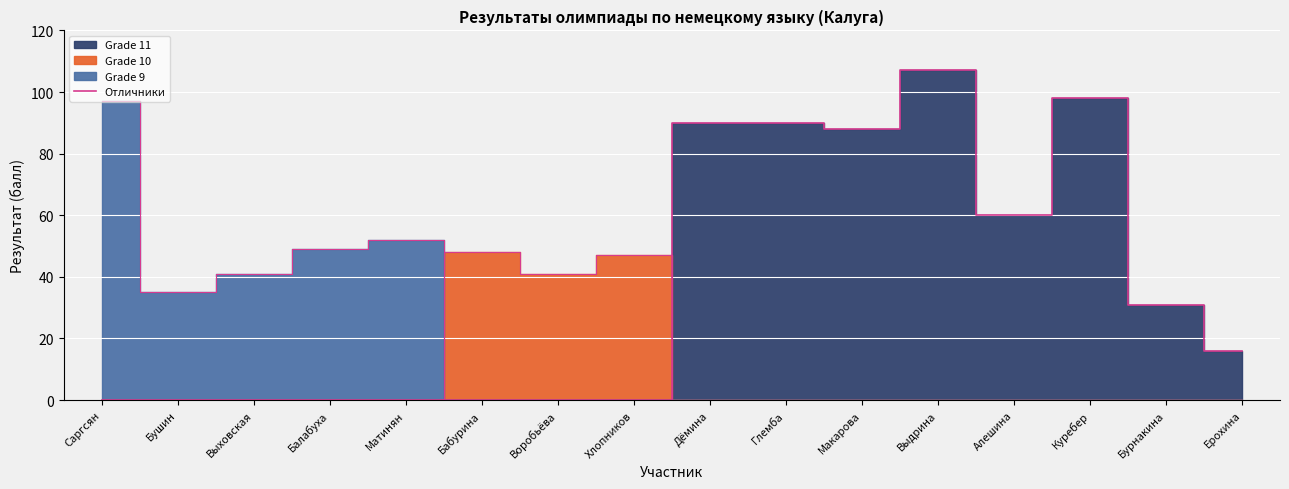

The value at Ерохина is 16. True or false?

True